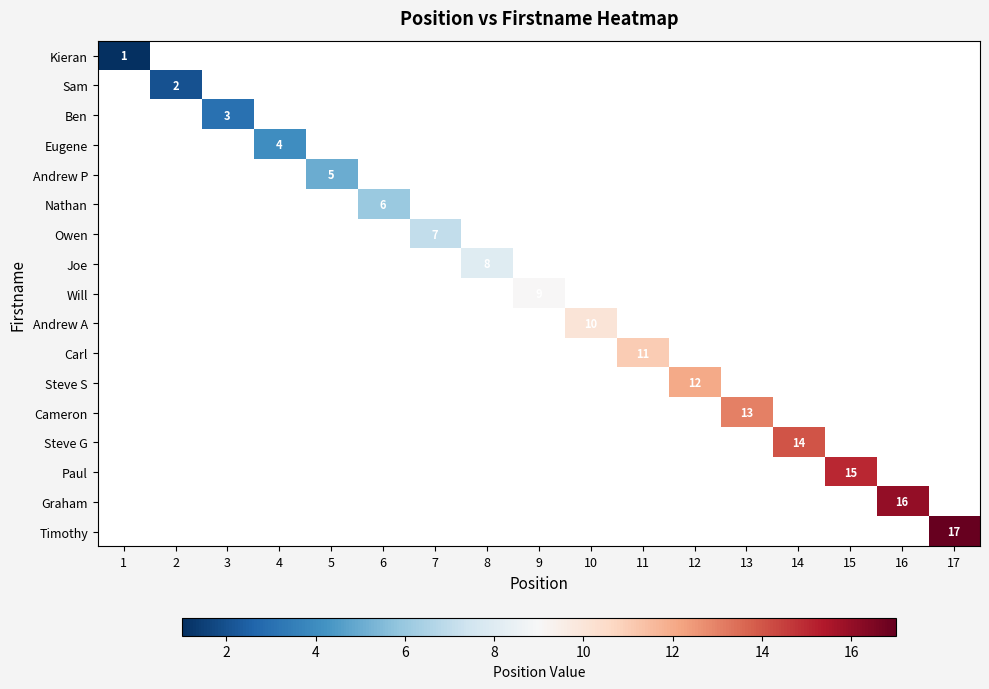

How many categories are shown in the chart?

17